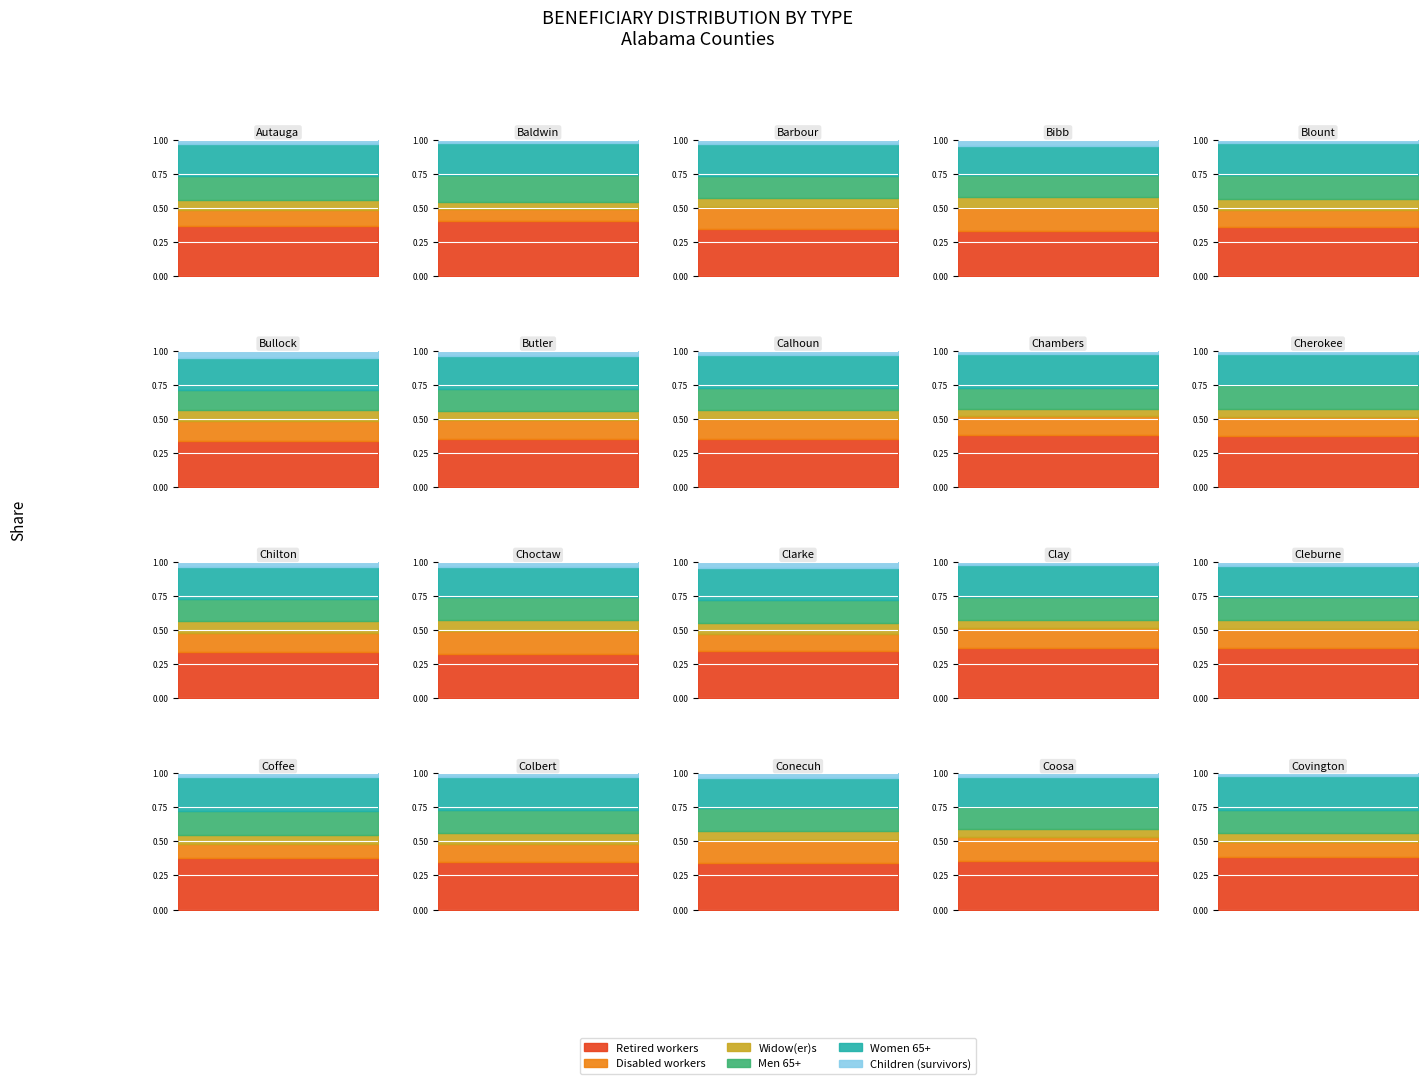

Reading right to left, list all the values displayed in this chart.

Retired workers: 19=5690	18=1485	17=1710	16=7110	15=5440	14=1820	13=2010	12=3100	11=1810	10=3995	9=3340	8=4825	7=13555	6=2615	5=995	4=5635	3=2015	2=2990	1=22530	0=4550
Disabled workers: 19=1745	18=745	17=830	16=2670	15=1575	14=690	13=775	12=1155	11=965	10=1635	9=1245	8=1805	7=5420	6=995	5=455	4=1955	3=1070	2=1380	1=4640	0=1510
Widow(er)s: 19=895	18=235	17=335	16=1630	15=955	14=315	13=325	12=725	11=475	10=985	9=565	8=655	7=2755	6=505	5=230	4=1190	3=475	2=605	1=3195	0=895
Men 65+: 19=2500	18=705	17=820	16=3480	15=2525	14=820	13=925	12=1505	11=910	10=1950	9=1600	8=2005	7=6100	6=1155	5=440	4=2735	3=995	2=1390	1=10910	0=2165
Women 65+: 19=3715	18=900	17=1125	16=4955	15=3620	14=1135	13=1280	12=2110	11=1270	10=2735	9=2005	8=3135	7=9355	6=1800	5=700	4=3730	3=1345	2=1990	1=13280	0=2945
Children (survivors): 19=350	18=125	17=160	16=530	15=370	14=140	13=110	12=425	11=190	10=425	9=215	8=310	7=1080	6=285	5=155	4=380	3=275	2=305	1=1225	0=440